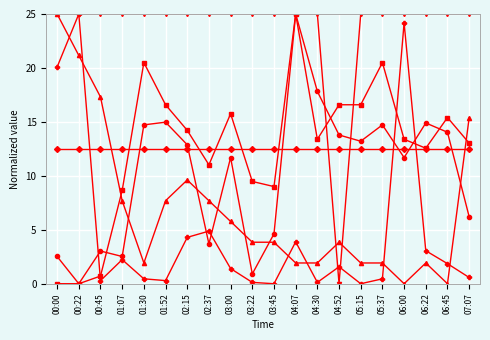

What is the total value across all series at 04:07?

93.3